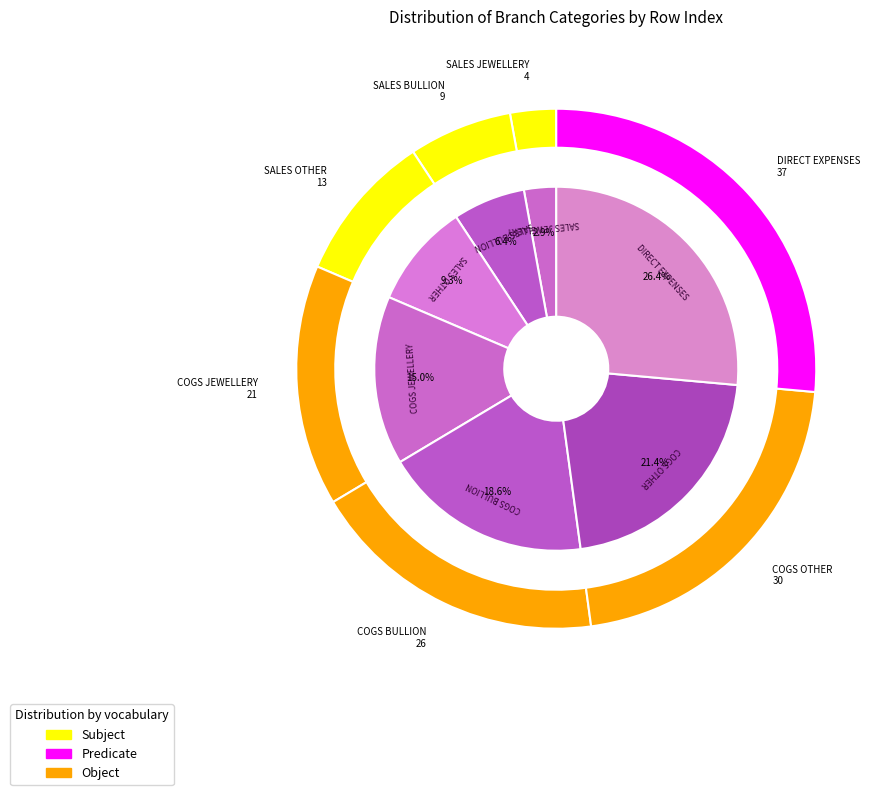

Is the sum of SALES BULLION and COGS OTHER greater than half?

No